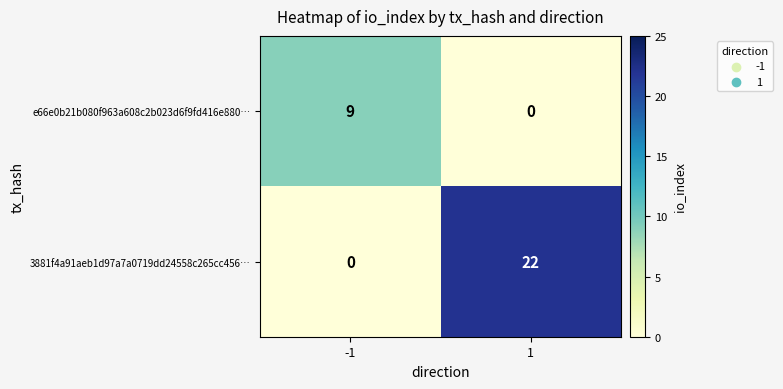

What is the total value across all series at -1?

9